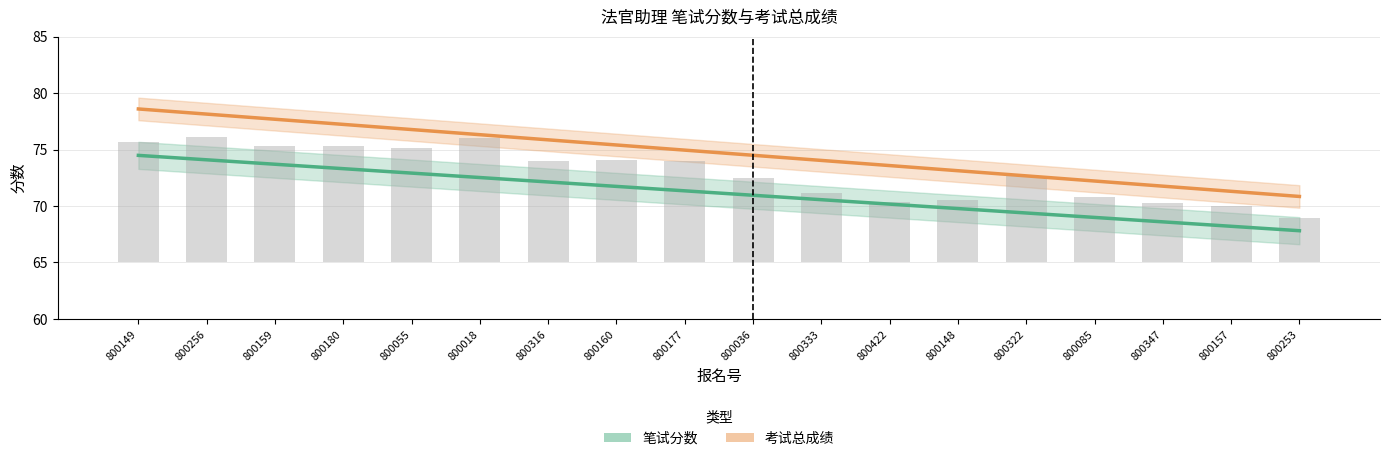

What is the label of the 8th bar from the right?

800333